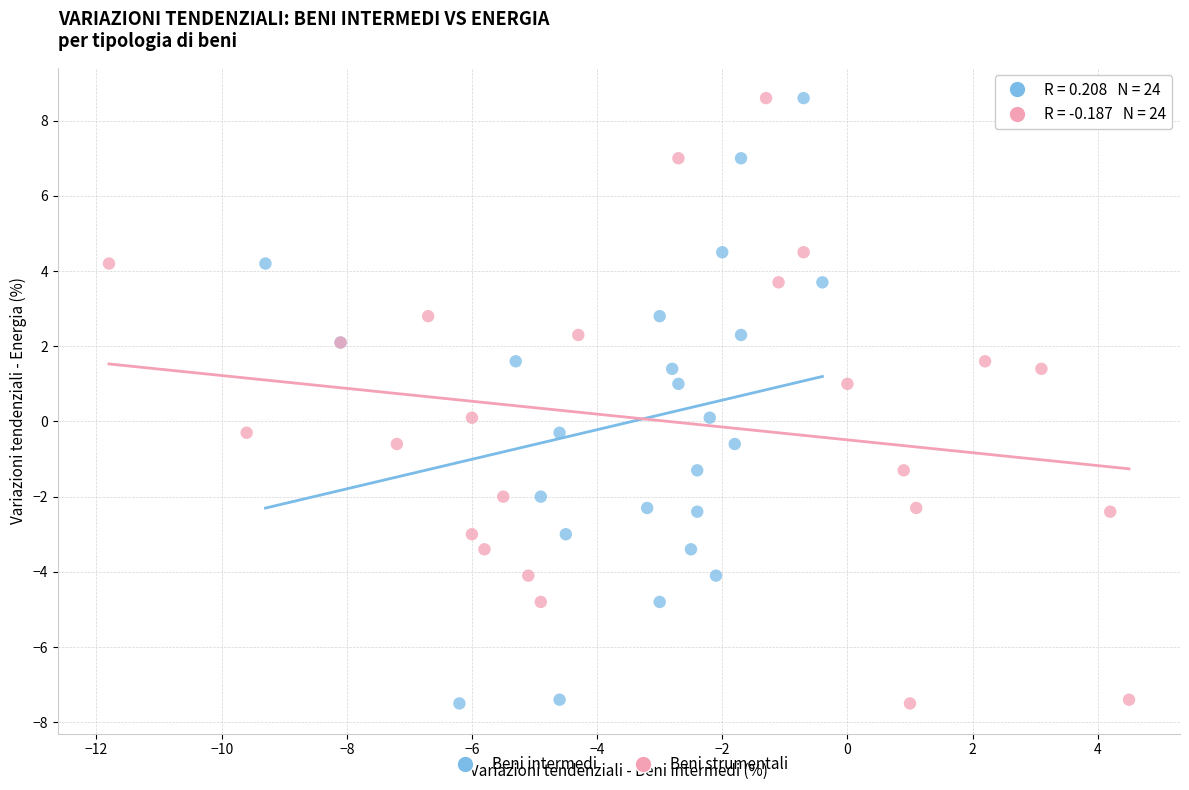

What are all the series names shown in the legend?

Beni intermedi, Beni strumentali